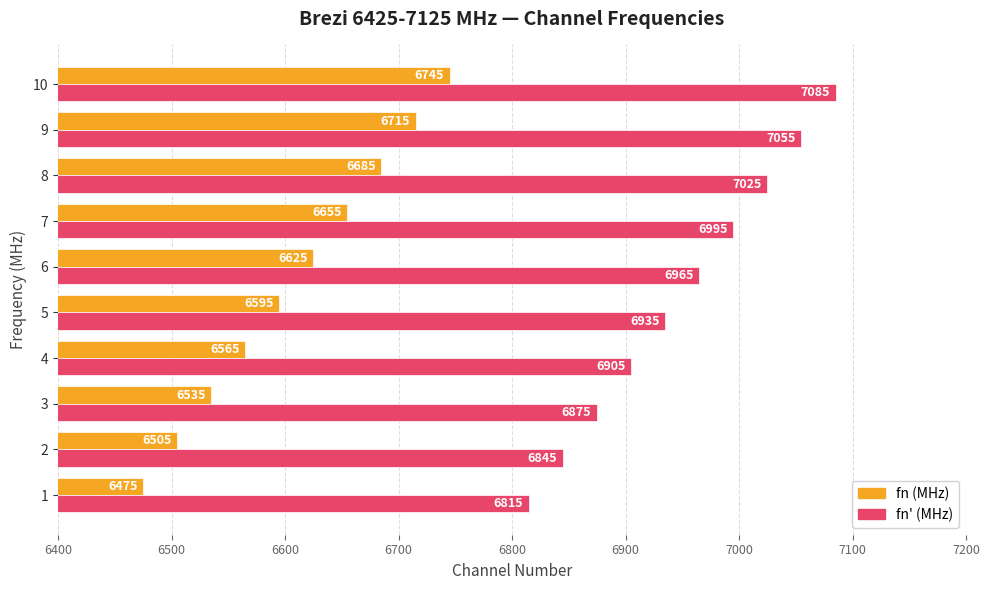

What is the difference between the highest and lowest values at 3?

340